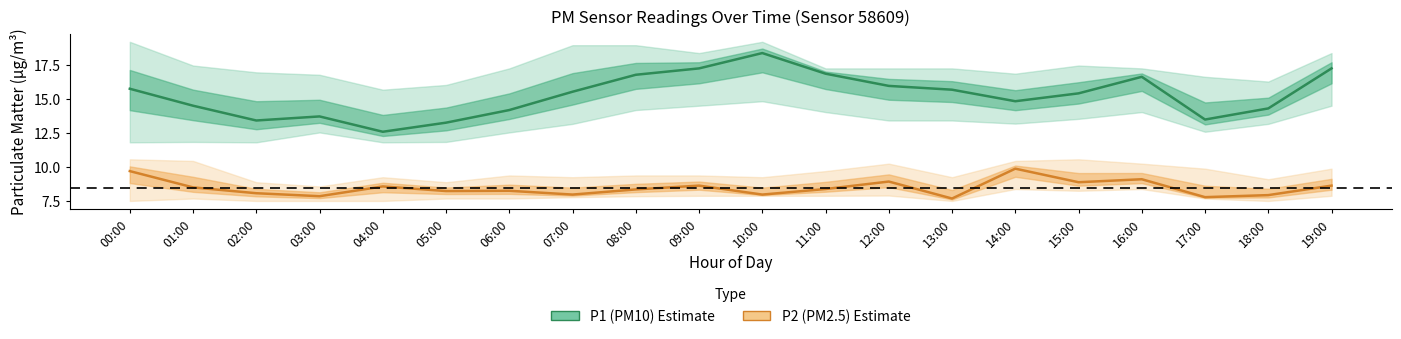

List the series in order of their overall mean, lowest first.

P2 (PM2.5) estimate, P1 (PM10) estimate